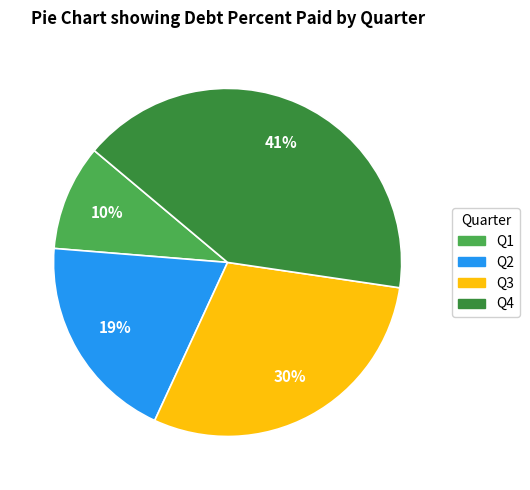

Approximately how many times larger is the value at Q1 compared to Q2?

0.5